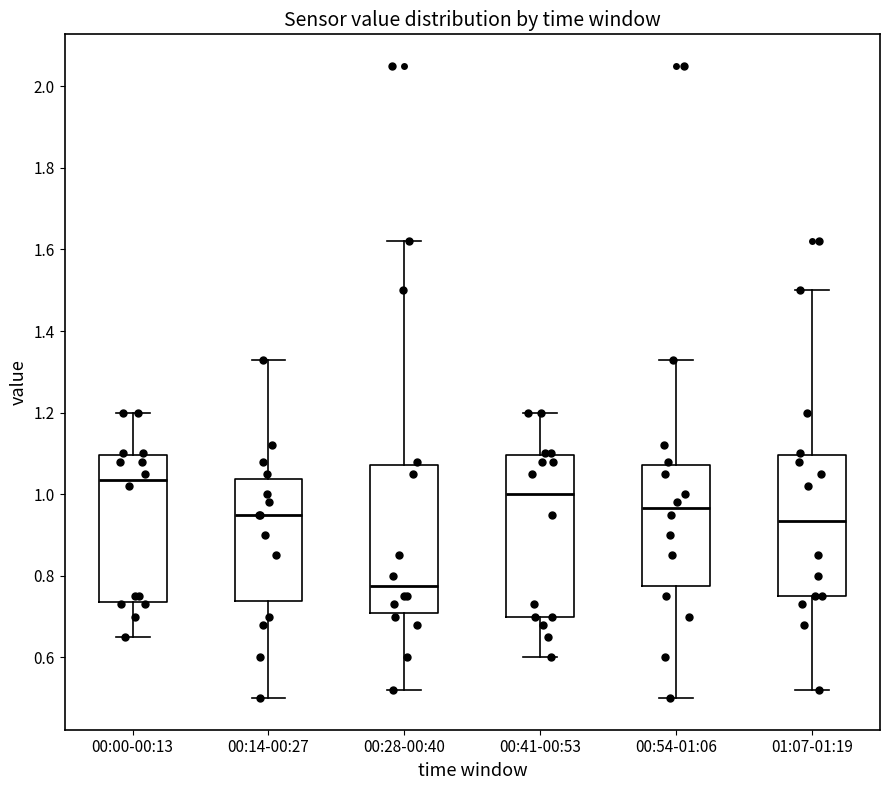

Comparing the boxes themselves (not the whiskers), which one is the tallest?

00:41-00:53